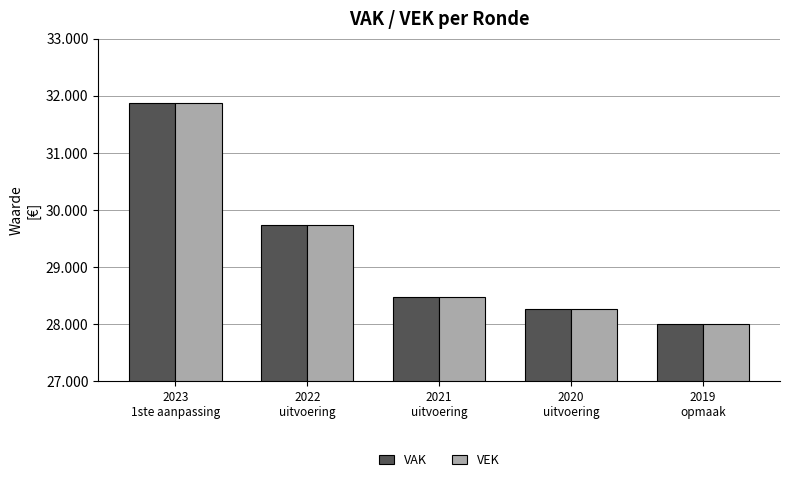

Rank the categories by VAK value from lowest to highest.

2019
opmaak, 2020
uitvoering, 2021
uitvoering, 2022
uitvoering, 2023
1ste aanpassing